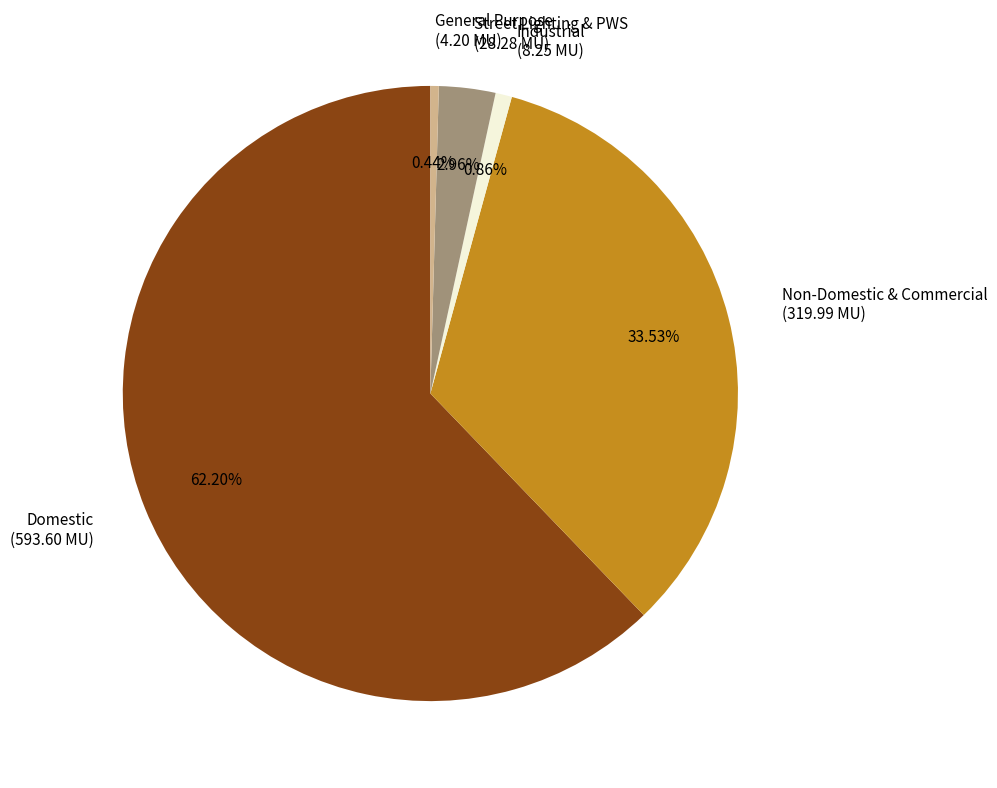

To the nearest percent, what portion does Industrial represent?

1%